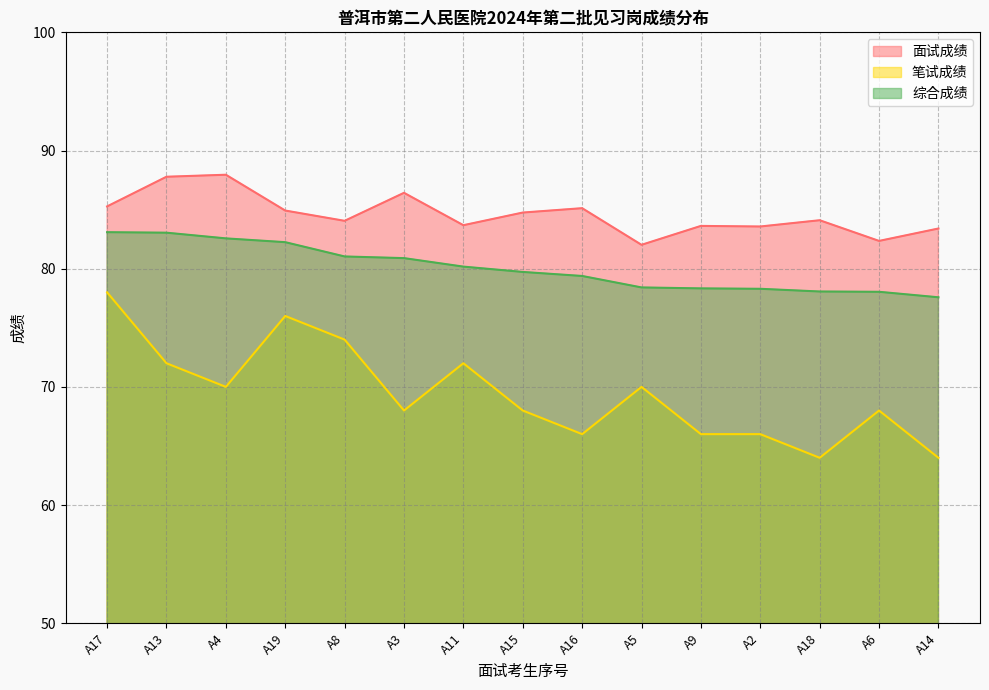

What is the sum of the 综合成绩 values at A15 and A16?

159.1